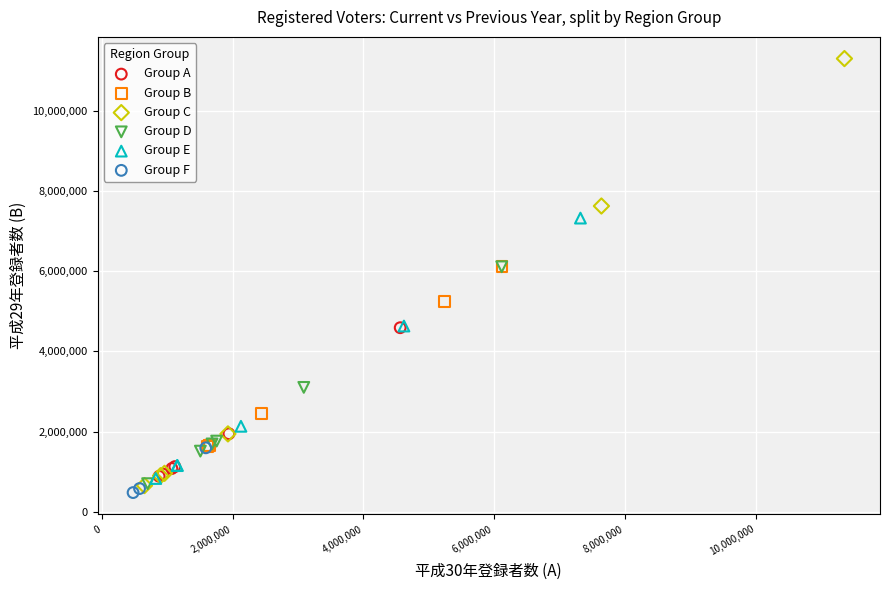

Which series reaches the maximum Y coordinate?

Group C